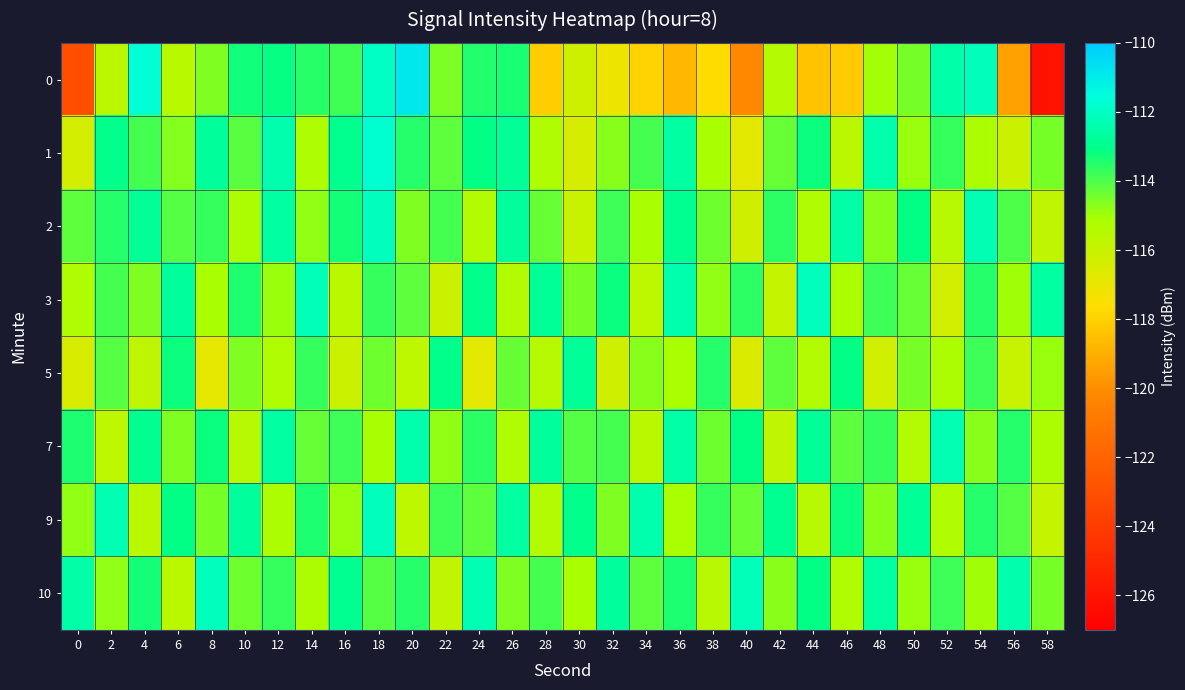

How many data points does each series have?

30